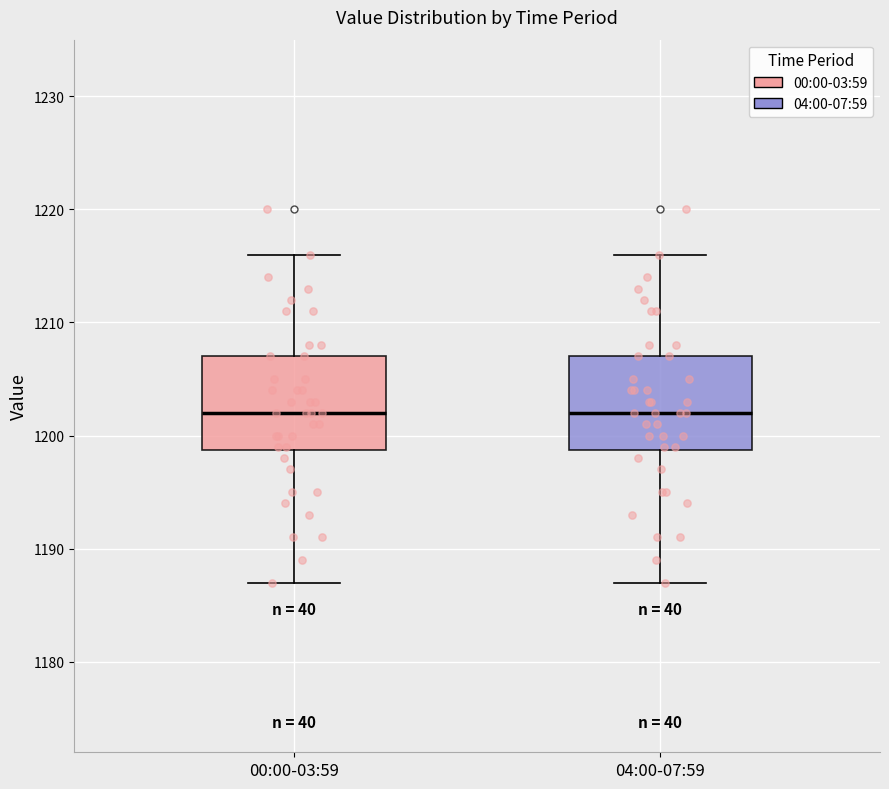

Where is the upper edge of the box for 04:00-07:59 on the y-axis? The values are not printed on the chart, so give them approximately, as read against the axis.

1207